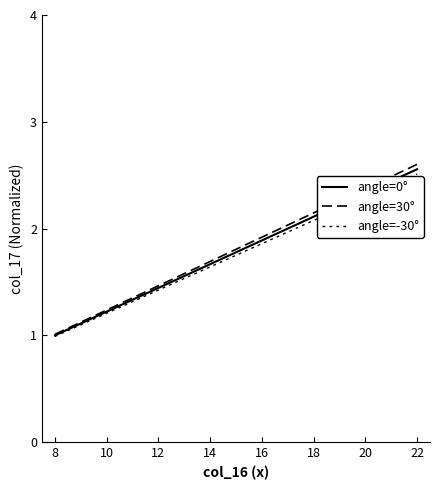

Does the chart have visible grid lines?

No